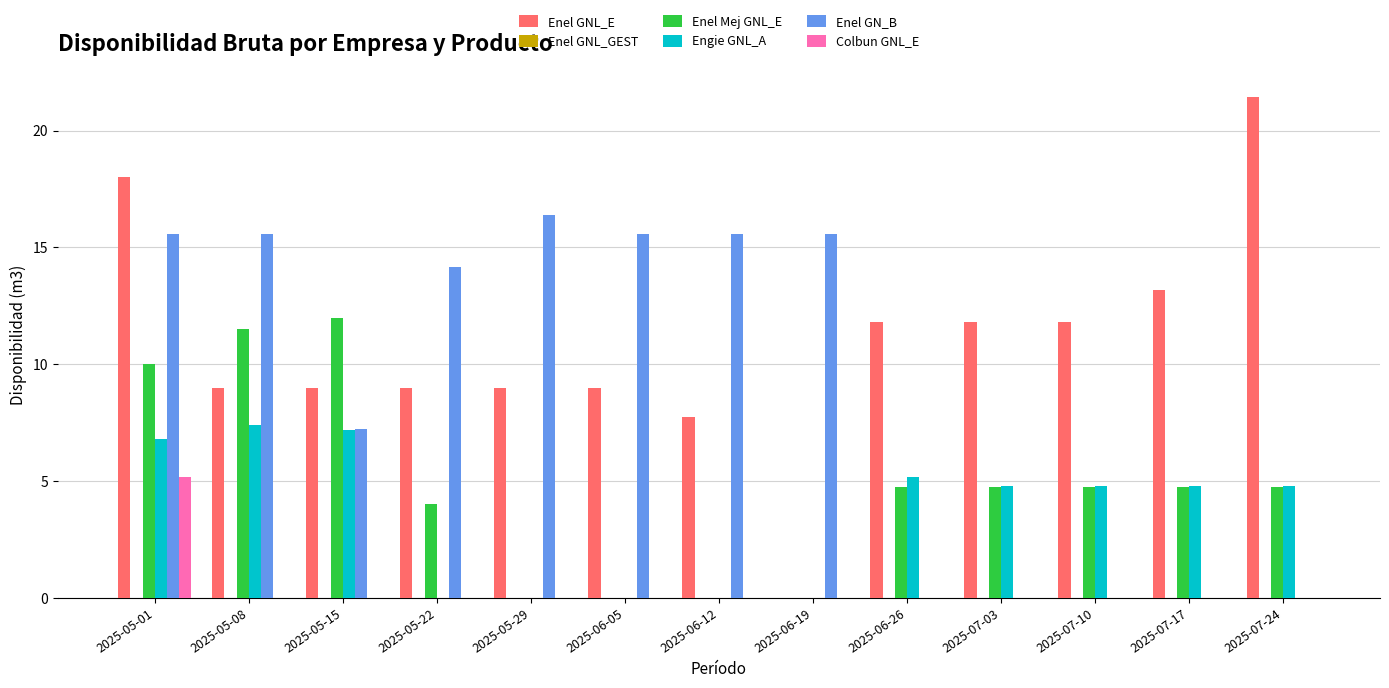

Is the value of Engie GNL_A at 2025-06-26 greater than the value of Enel GN_B at 2025-05-15?

No